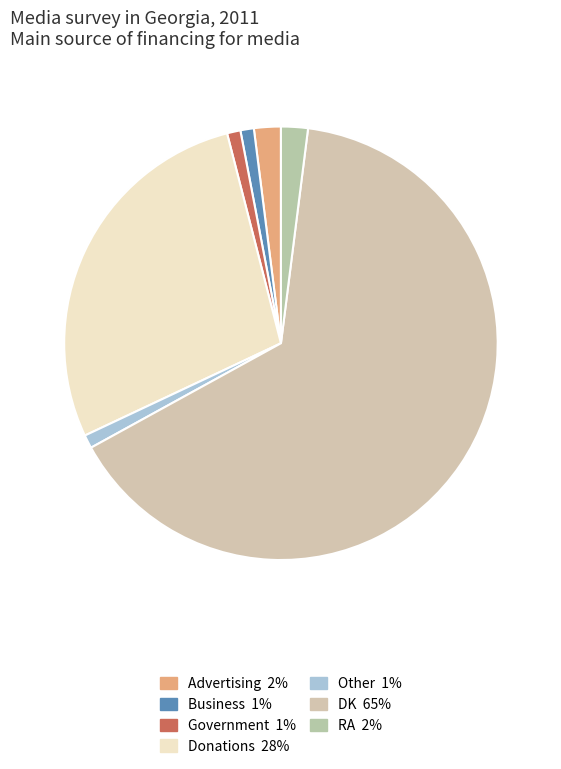

Count the number of slices in the pie.

7